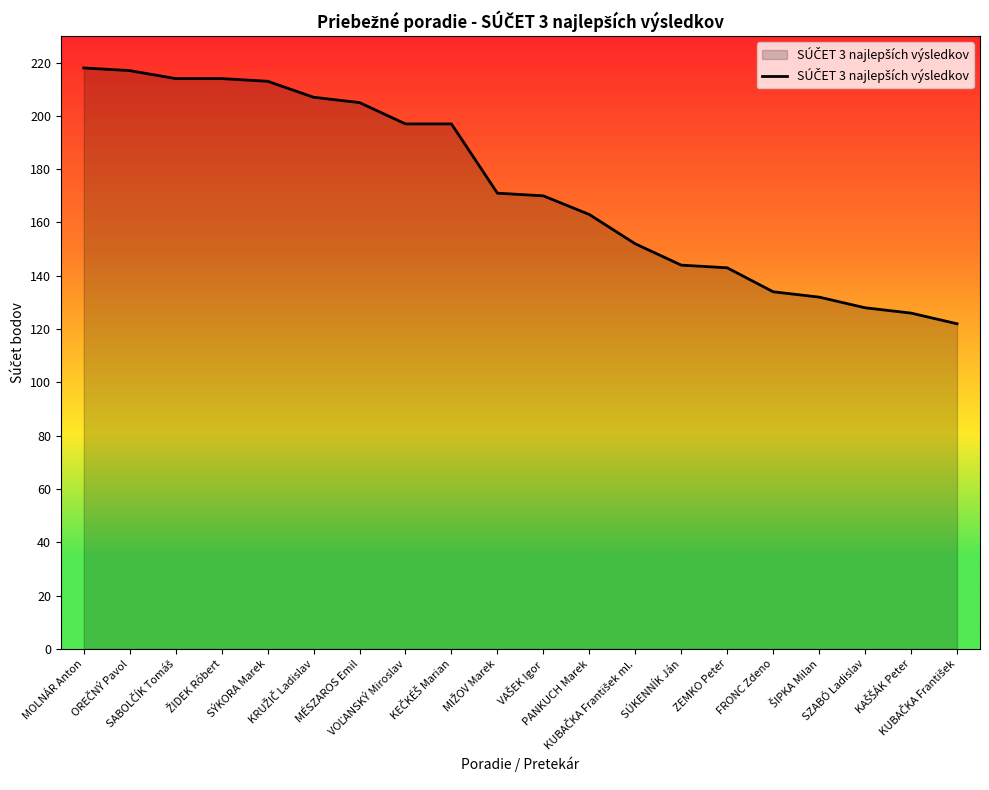

Reading left to right, extract all data points from this chart.

218	217	214	214	213	207	205	197	197	171	170	163	152	144	143	134	132	128	126	122